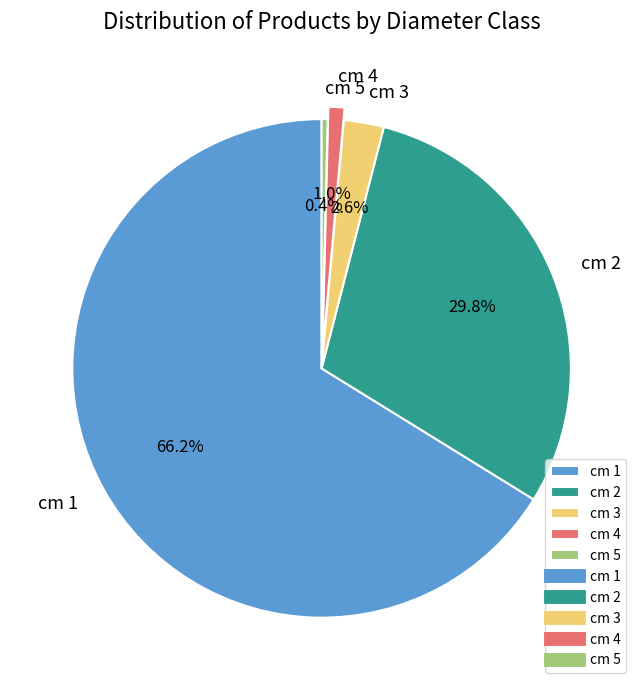

Which category has the smallest portion of the pie?

cm 5